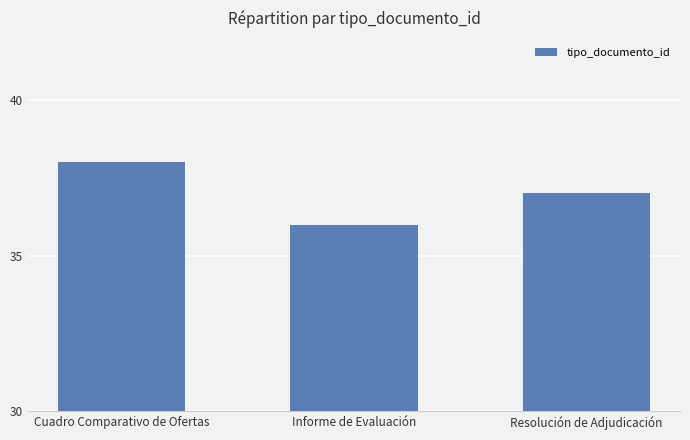

The chart shows a value of 8 at Informe de Evaluación. True or false?

False